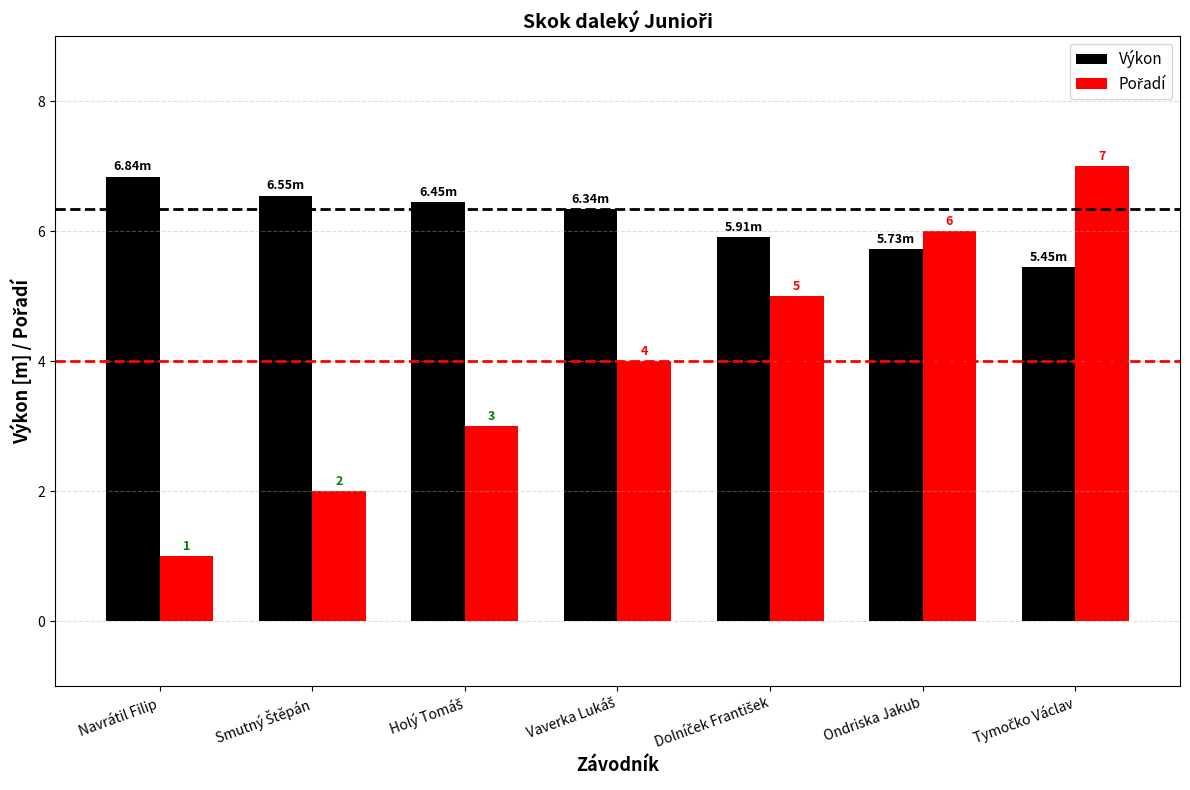

At how many categories does at least one series exceed 4?

7